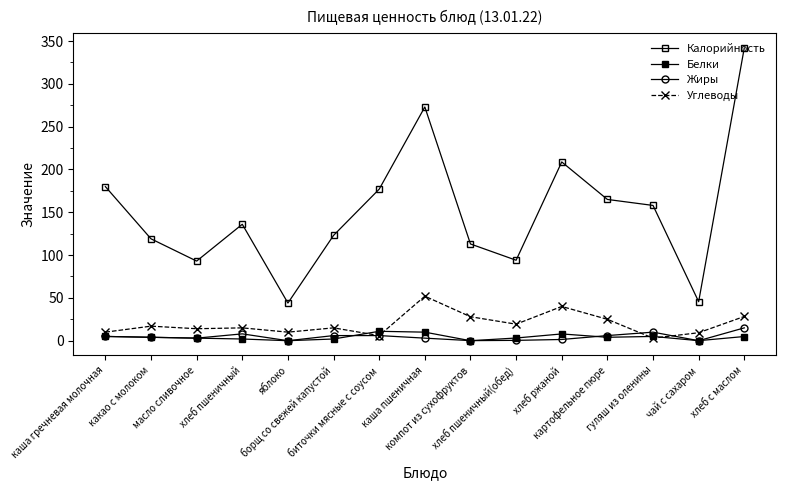

How many data points does each series have?

15